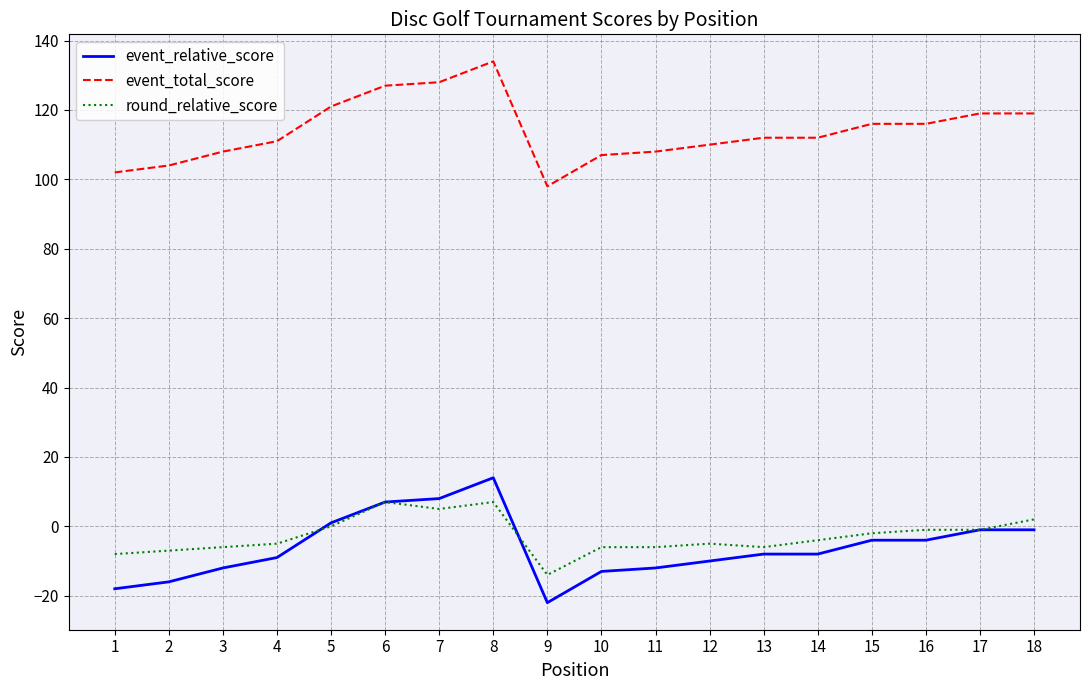

Reading left to right, extract all data points from this chart.

event_relative_score: -18	-16	-12	-9	1	7	8	14	-22	-13	-12	-10	-8	-8	-4	-4	-1	-1
event_total_score: 102	104	108	111	121	127	128	134	98	107	108	110	112	112	116	116	119	119
round_relative_score: -8	-7	-6	-5	0	7	5	7	-14	-6	-6	-5	-6	-4	-2	-1	-1	2